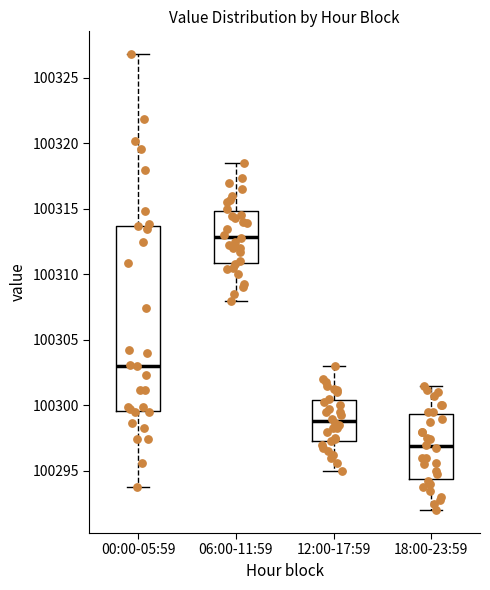

Which box is the tallest, from its lower edge to its upper edge?

00:00-05:59